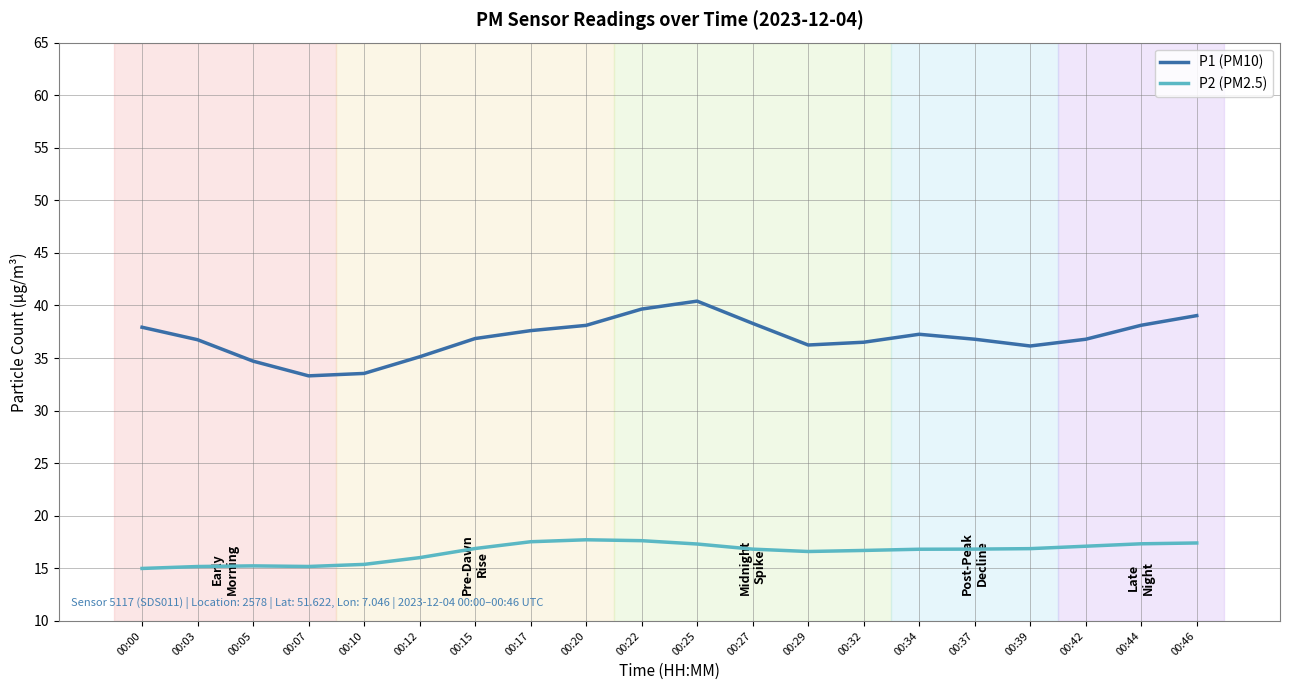

True or false: P2 (PM2.5) and P1 (PM10) intersect in this chart.

False